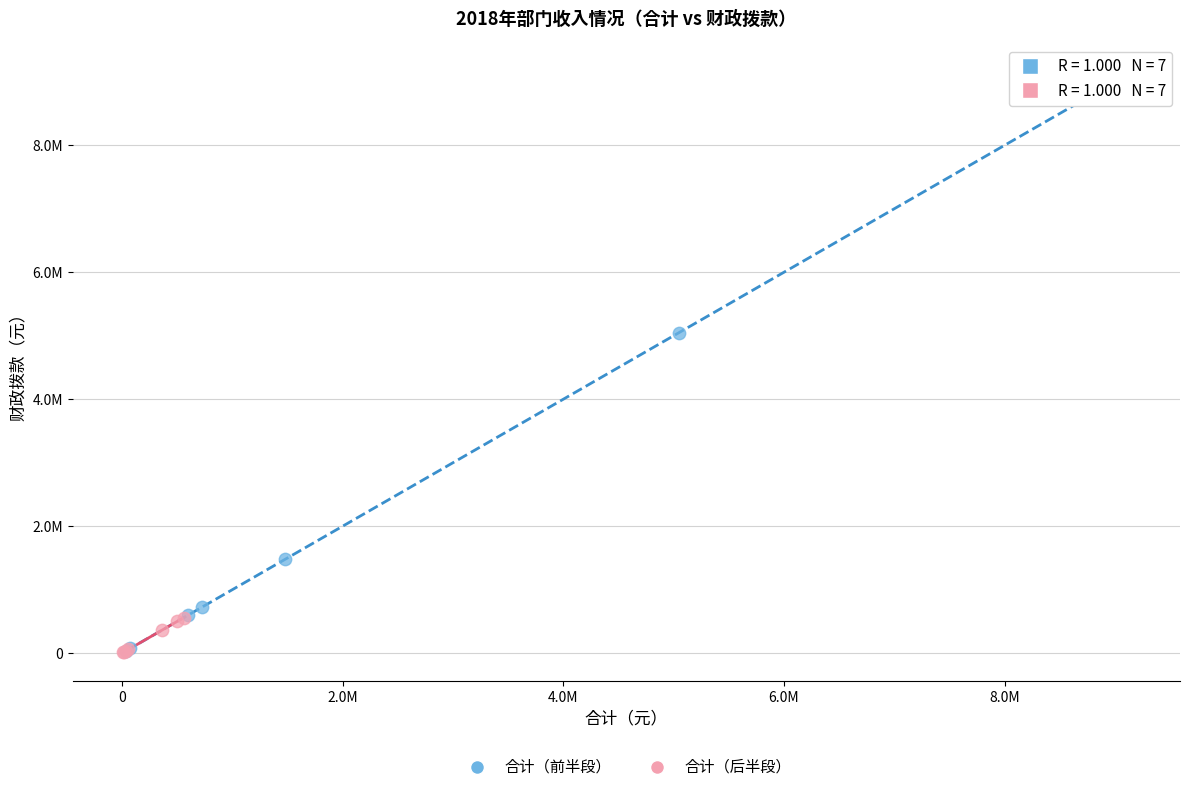

Which series has the largest Y range (max minus min)?

合计（前半段）